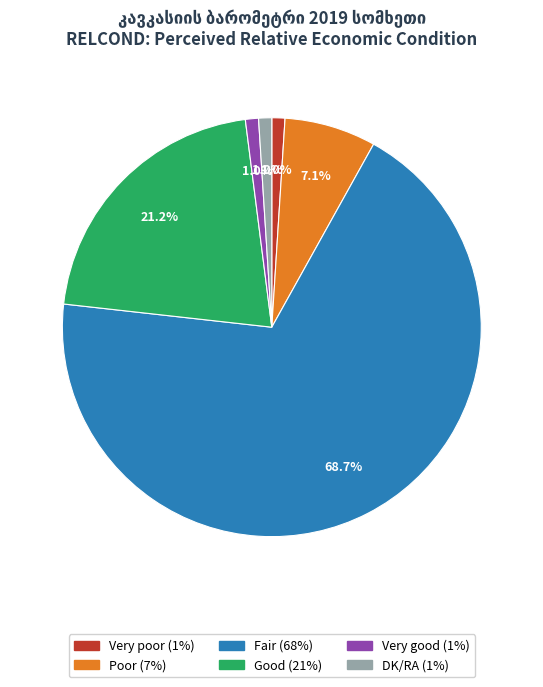

What portion of the pie excludes DK/RA?

99.0%